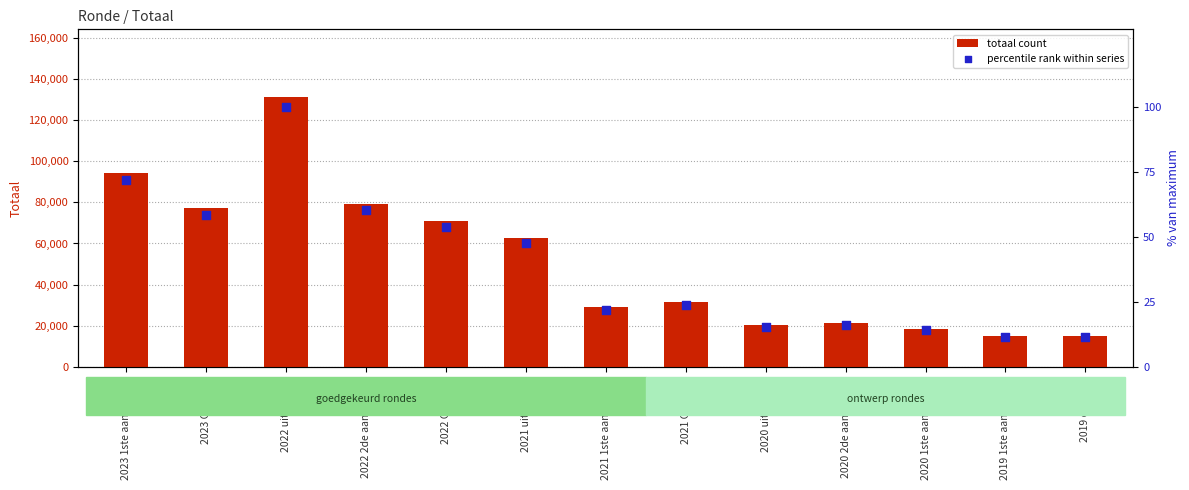

Is the value of totaal count at 2019 opmaak greater than the value of percentile rank within series at 2019 1ste aanpassing?

Yes